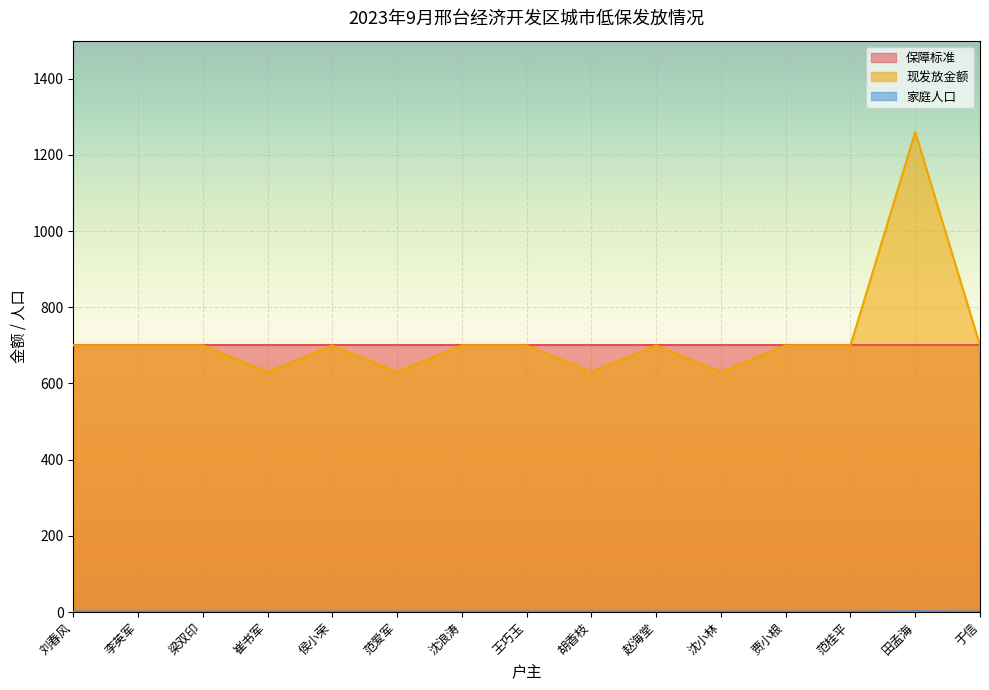

True or false: 现发放金额 has more than 1 points higher than both neighbors.

True